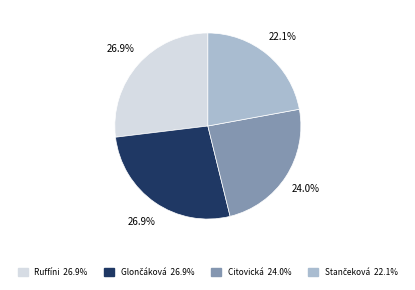

To the nearest percent, what is the average slice percentage?

25%